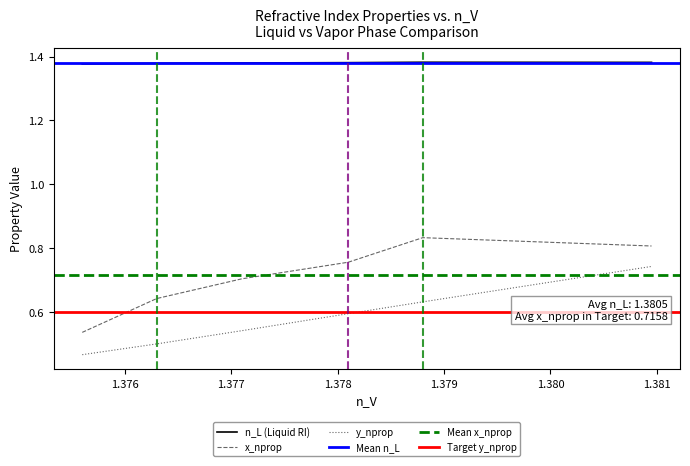

True or false: y_nprop and n_L intersect in this chart.

False